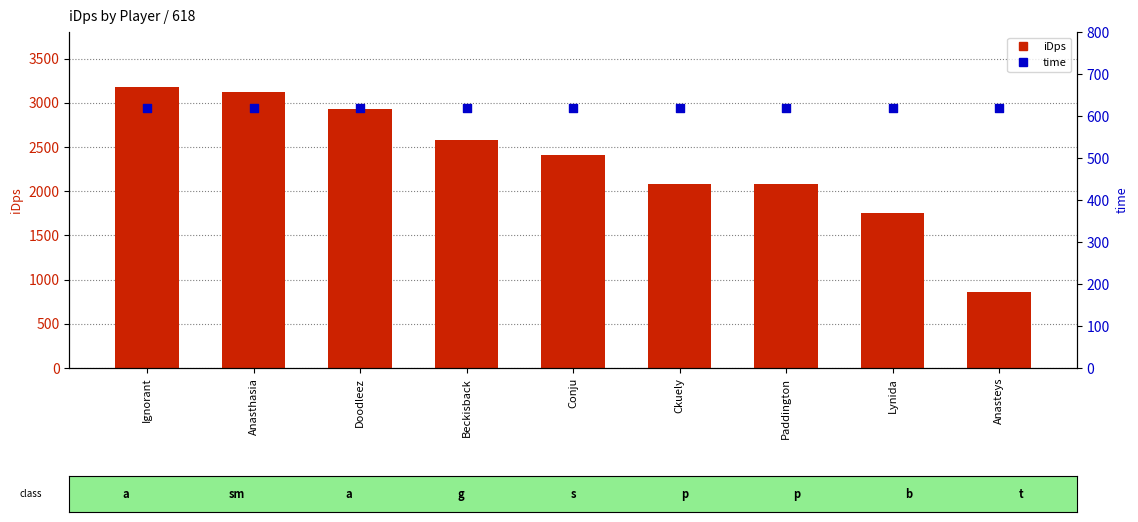

At how many categories does at least one series exceed 3114?

2